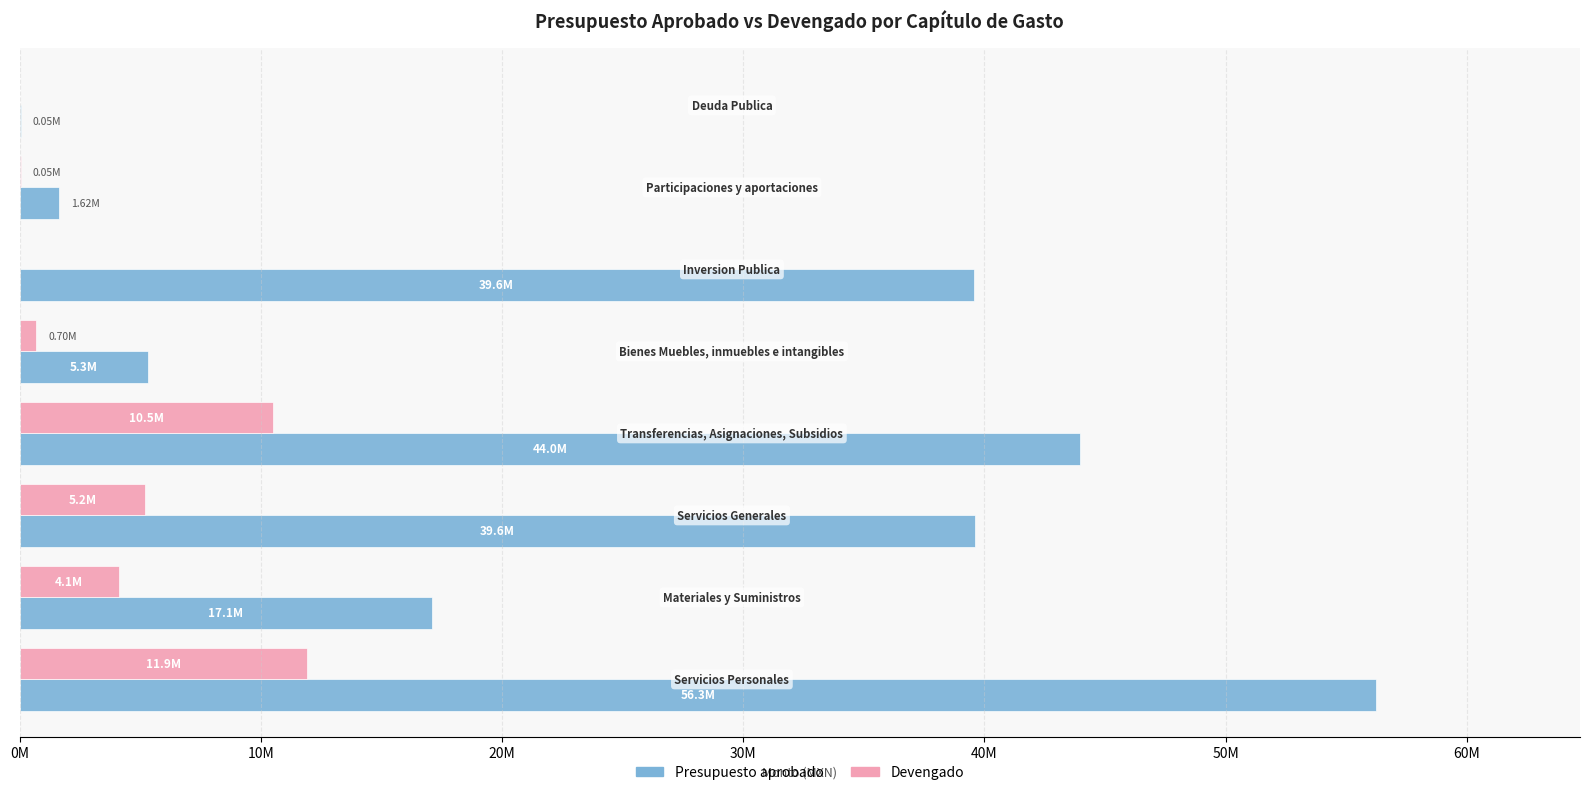

What are all the series names shown in the legend?

Presupuesto aprobado, Devengado